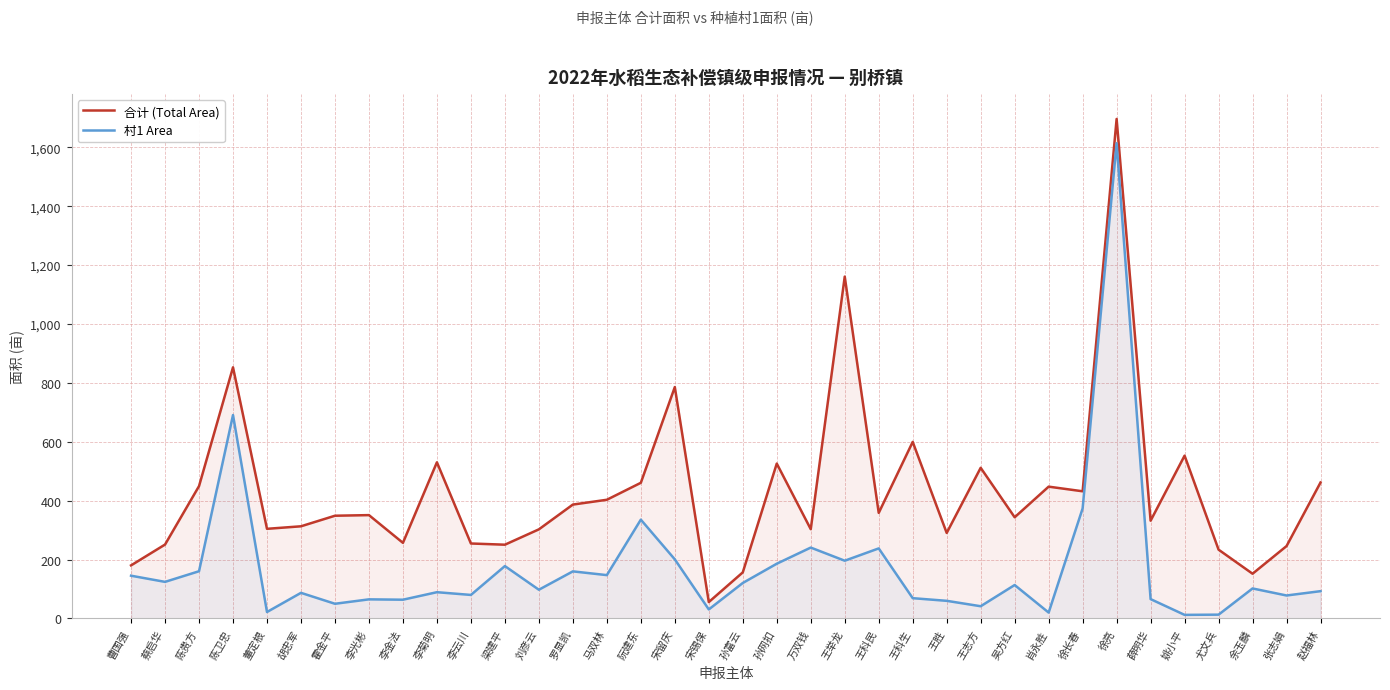

True or false: 合计 (Total Area) and 村1 Area intersect in this chart.

False